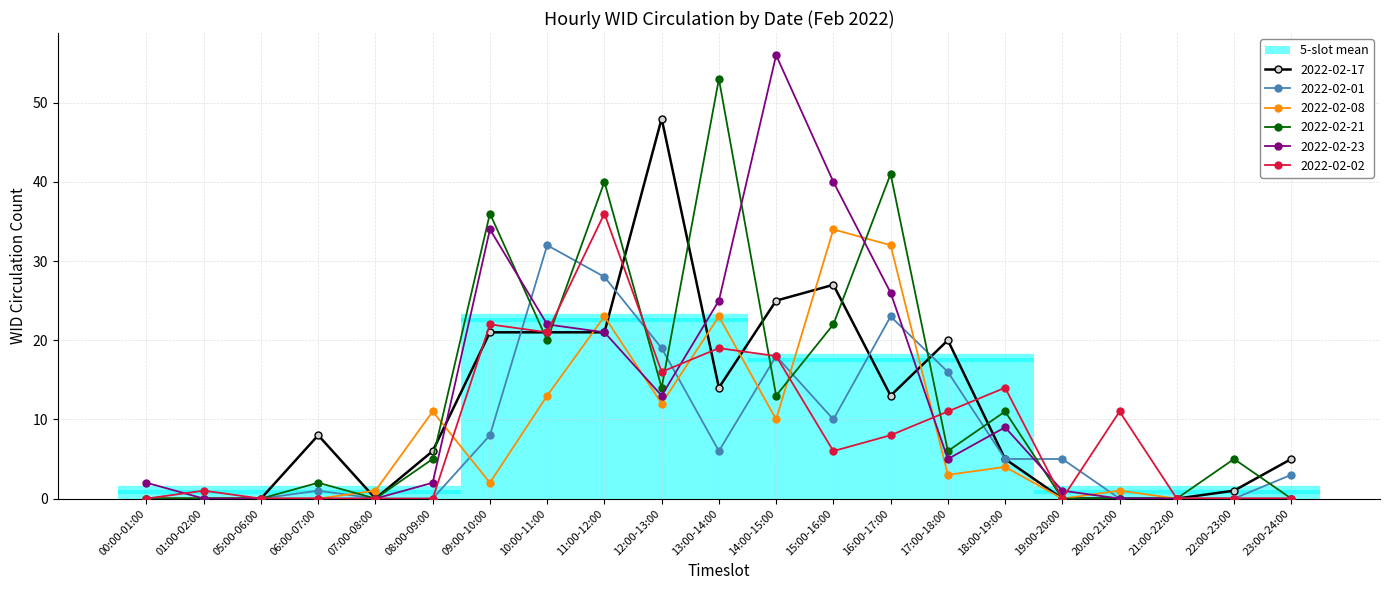

After their last crossing, which series has the higher values: 2022-02-17 or 2022-02-01?

2022-02-17